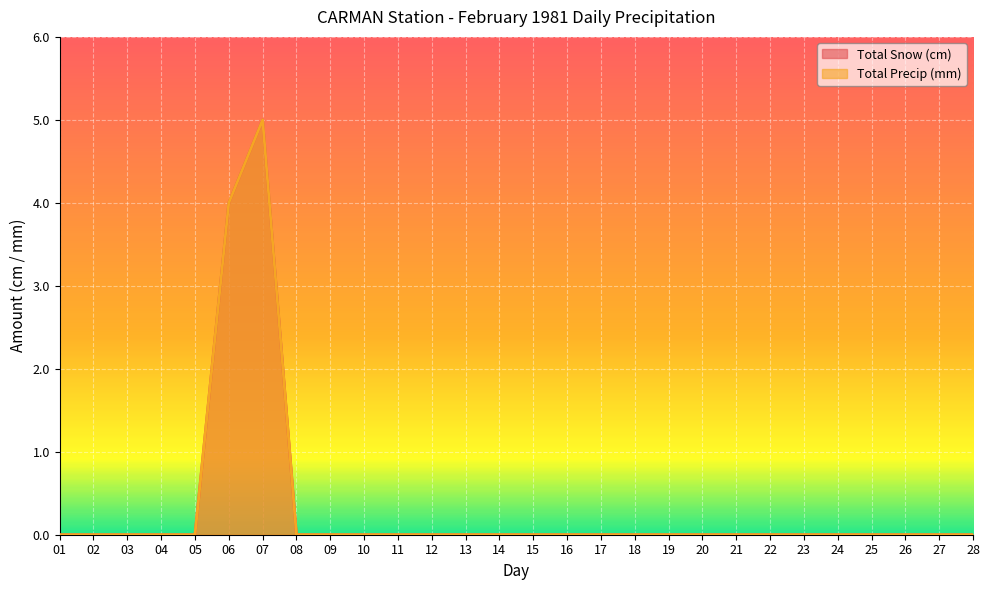

Reading left to right, transcribe all the data shown in this chart.

Total Snow (cm): 01=0	02=0	03=0	04=0	05=0	06=4	07=5	08=0	09=0	10=0	11=0	12=0	13=0	14=0	15=0	16=0	17=0	18=0	19=0	20=0	21=0	22=0	23=0	24=0	25=0	26=0	27=0	28=0
Total Precip (mm): 01=0	02=0	03=0	04=0	05=0	06=4	07=5	08=0	09=0	10=0	11=0	12=0	13=0	14=0	15=0	16=0	17=0	18=0	19=0	20=0	21=0	22=0	23=0	24=0	25=0	26=0	27=0	28=0